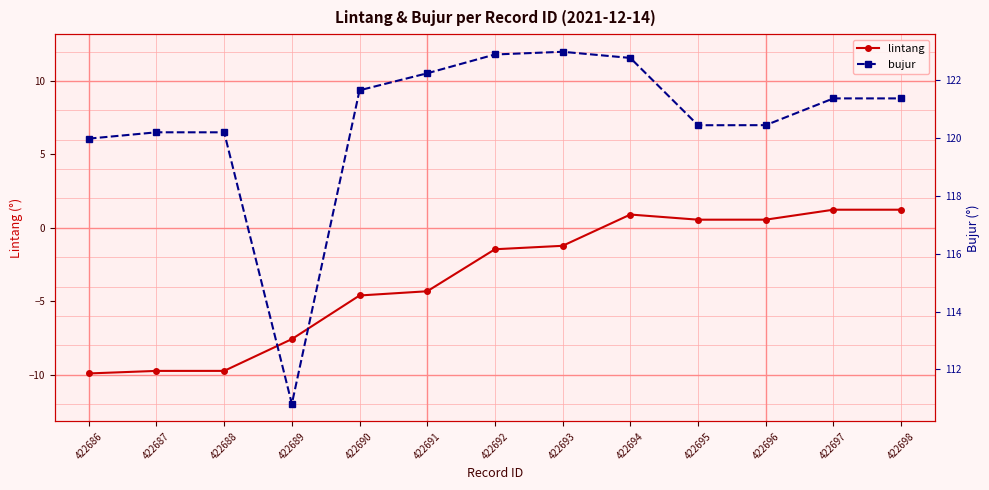

What is the difference between the second highest and minimum values in the bujur series?

12.1